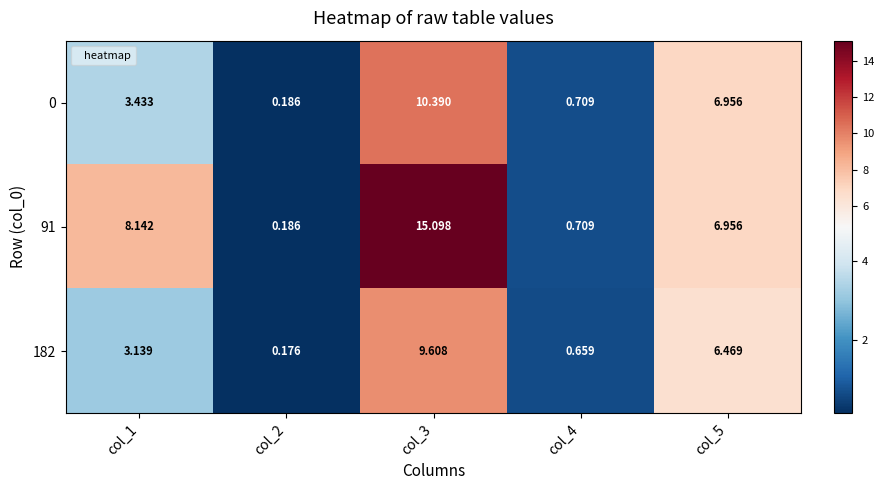

Is the value of 91 at col_4 greater than the value of 182 at col_1?

No